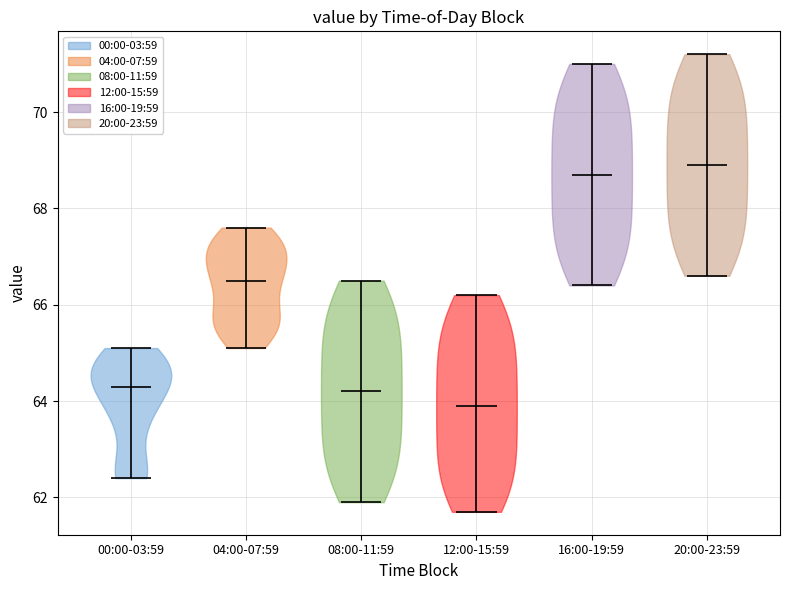

Reading left to right, read every violin against the y-axis: where its median line is, and the lowest and highest points it reaches. The values are not printed on the chart, so give them approximately, as read against the axis.

00:00-03:59: median line 64.4, lowest point 62.4, highest point 65.2
04:00-07:59: median line 66.6, lowest point 65.2, highest point 67.6
08:00-11:59: median line 64.2, lowest point 62.0, highest point 66.6
12:00-15:59: median line 64.0, lowest point 61.8, highest point 66.2
16:00-19:59: median line 68.8, lowest point 66.4, highest point 71.0
20:00-23:59: median line 69.0, lowest point 66.6, highest point 71.2